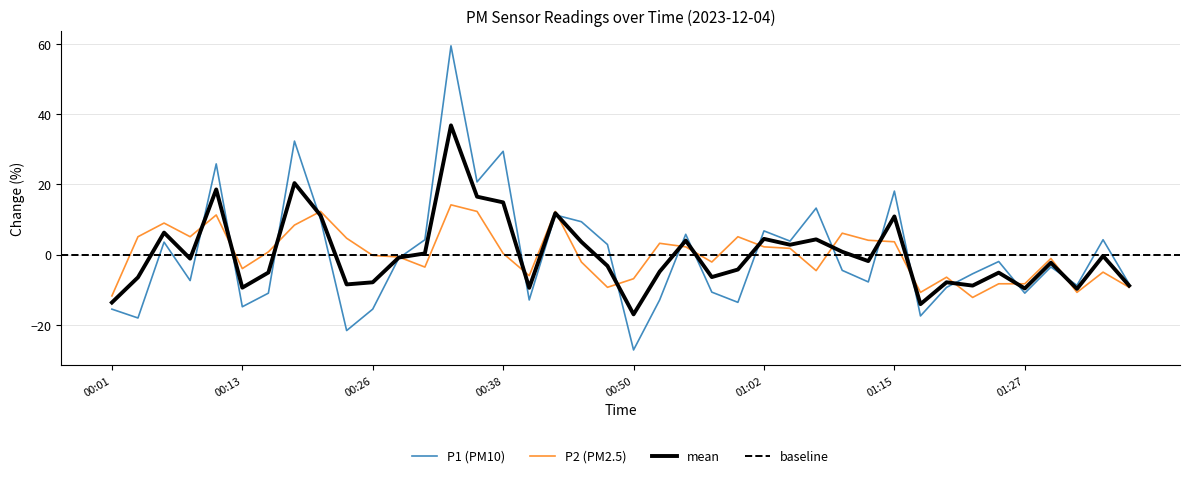

How many positive values does the P1 series have?

17